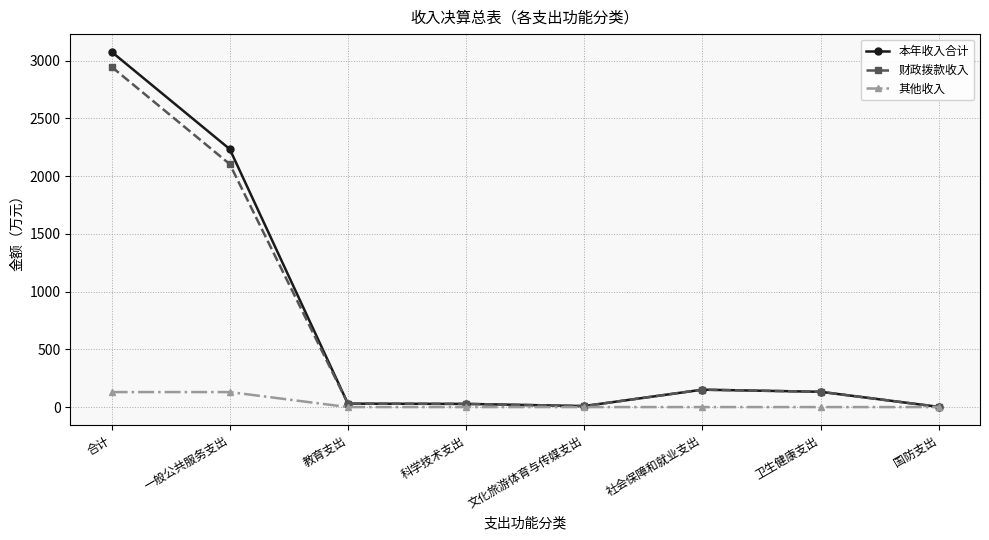

Rank the series by their maximum value, from lowest to highest.

其他收入, 财政拨款收入, 本年收入合计